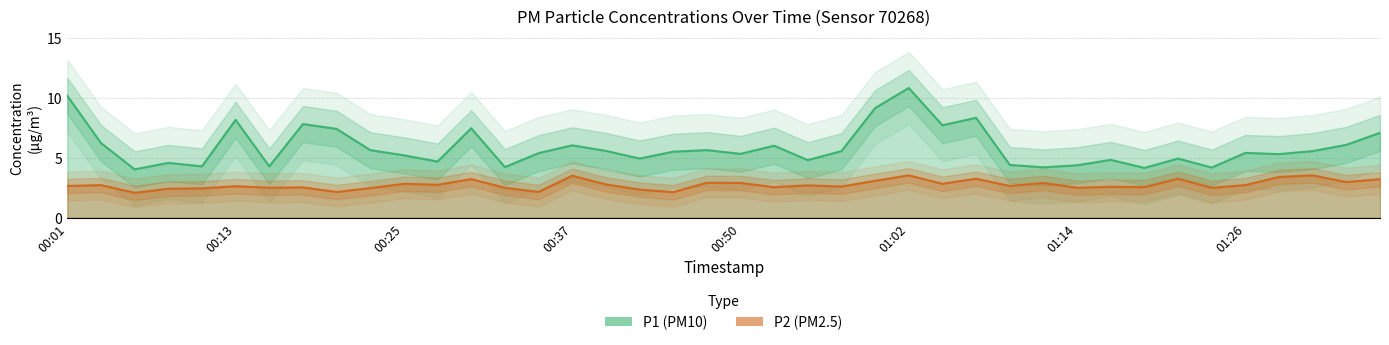

What is the approximate value of P2 at 00:47?

2.9